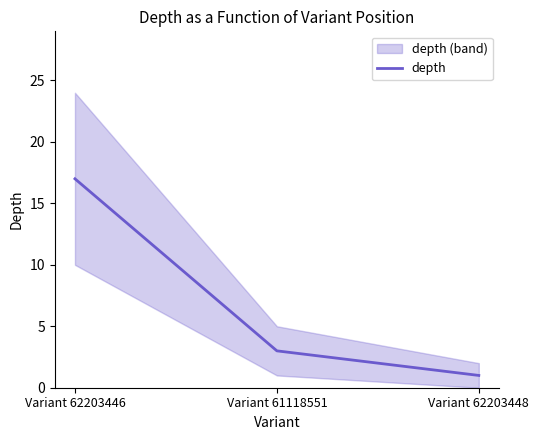

What is the average value?

7